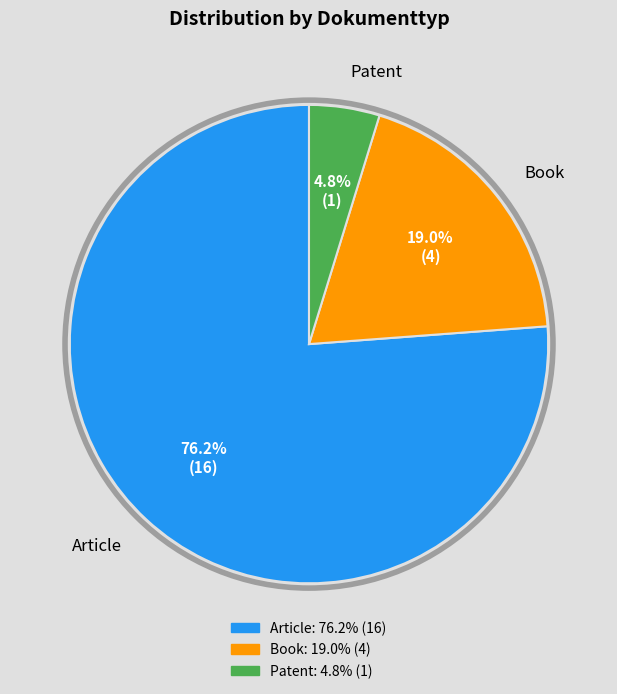

To the nearest percent, what percentage of the pie is Article?

76%